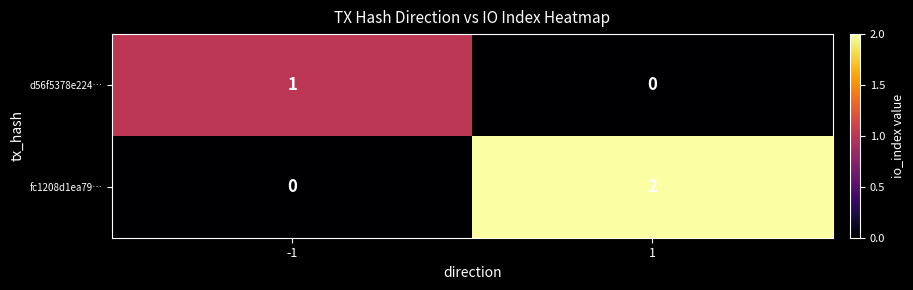

True or false: fc1208d1ea79… has a value of 3 at 1.

False